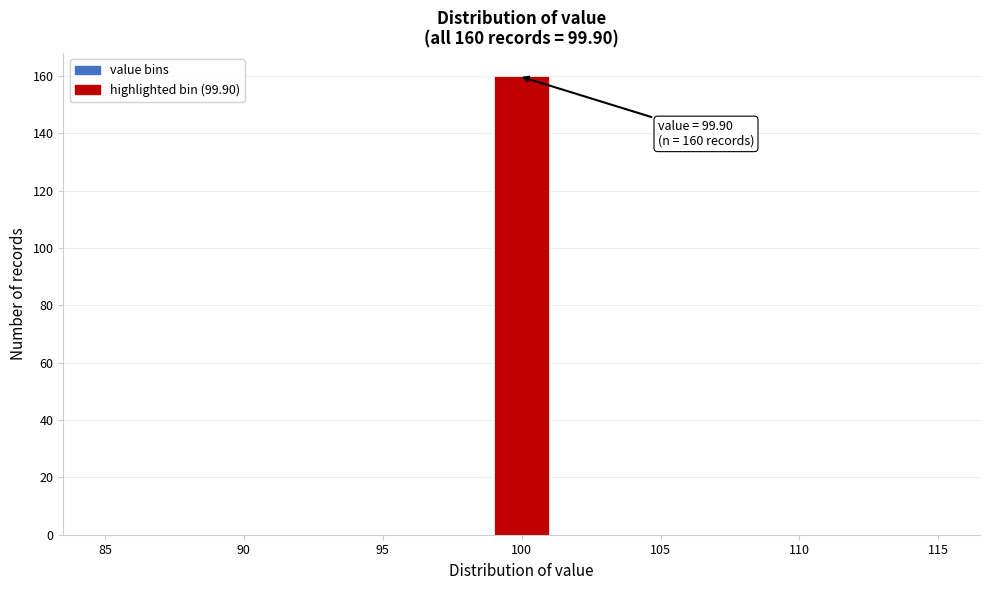

Which range on the x-axis has the tallest bar?

99 to 101